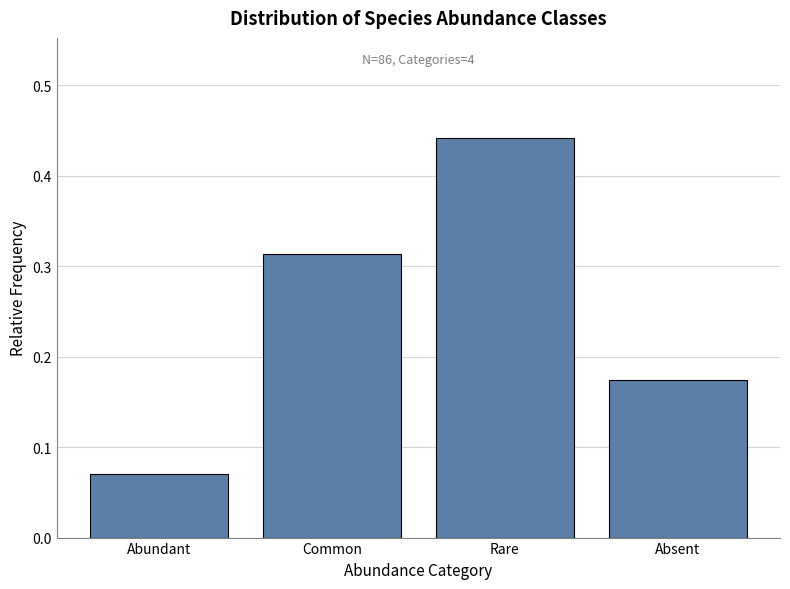

The chart shows a value of 0.2 at Rare. True or false?

False